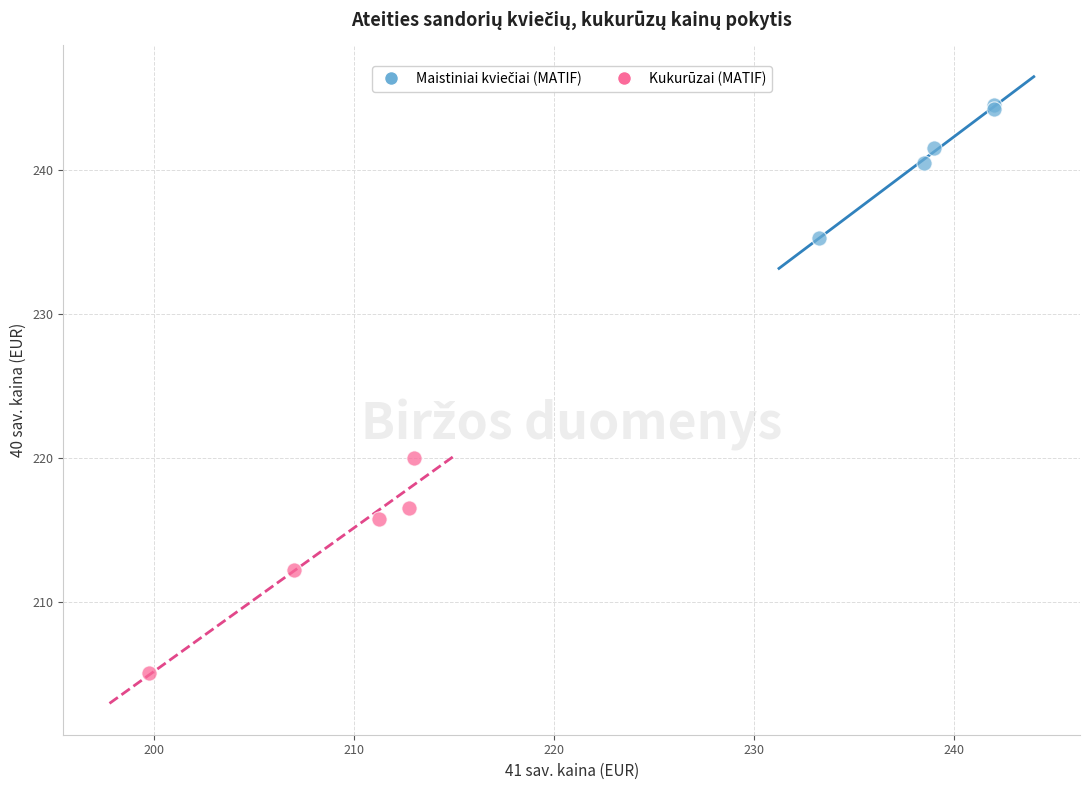

Which series contains the lowest Y value?

Kukurūzai (MATIF)